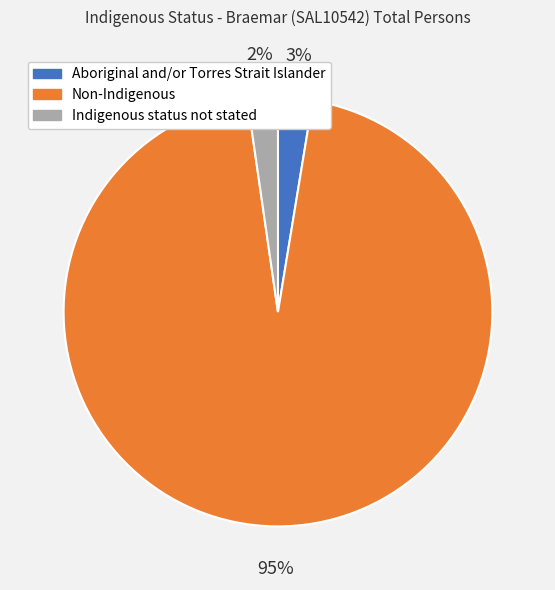

Does Aboriginal and/or Torres Strait Islander represent more than half of the total?

No